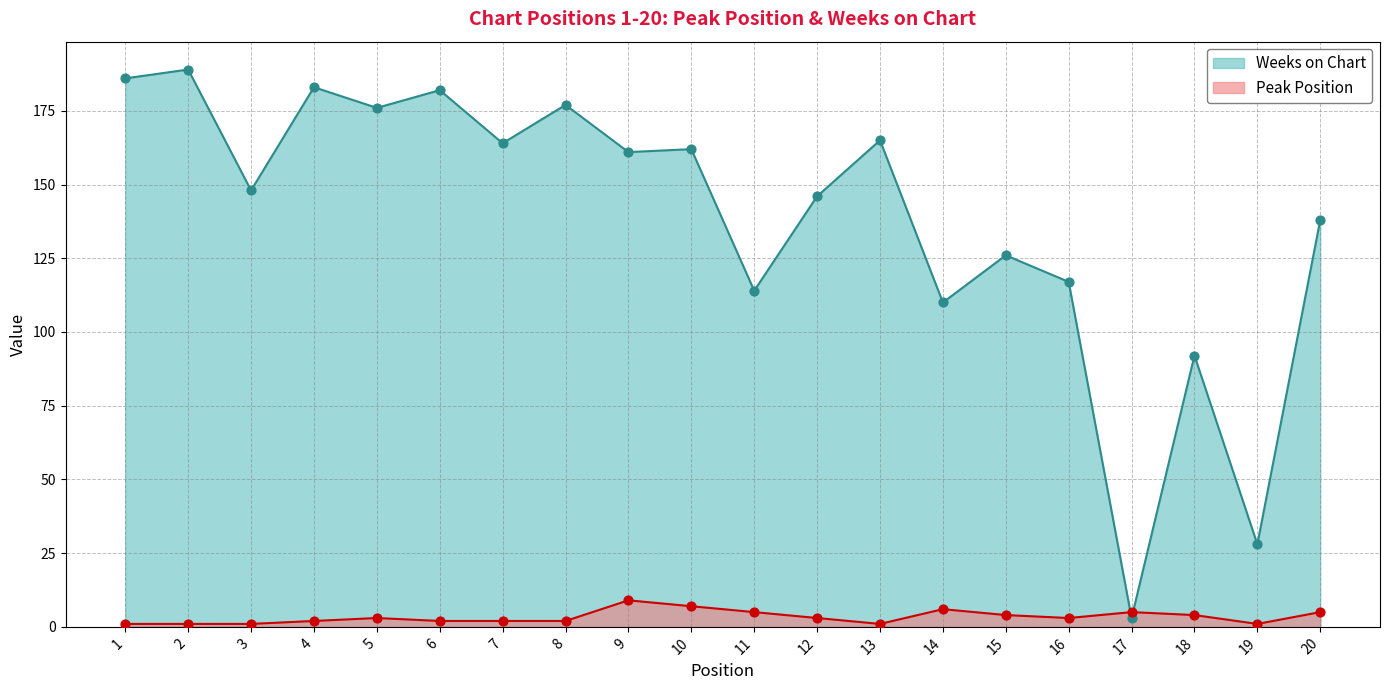

Which series has the largest total across all categories?

Weeks on Chart